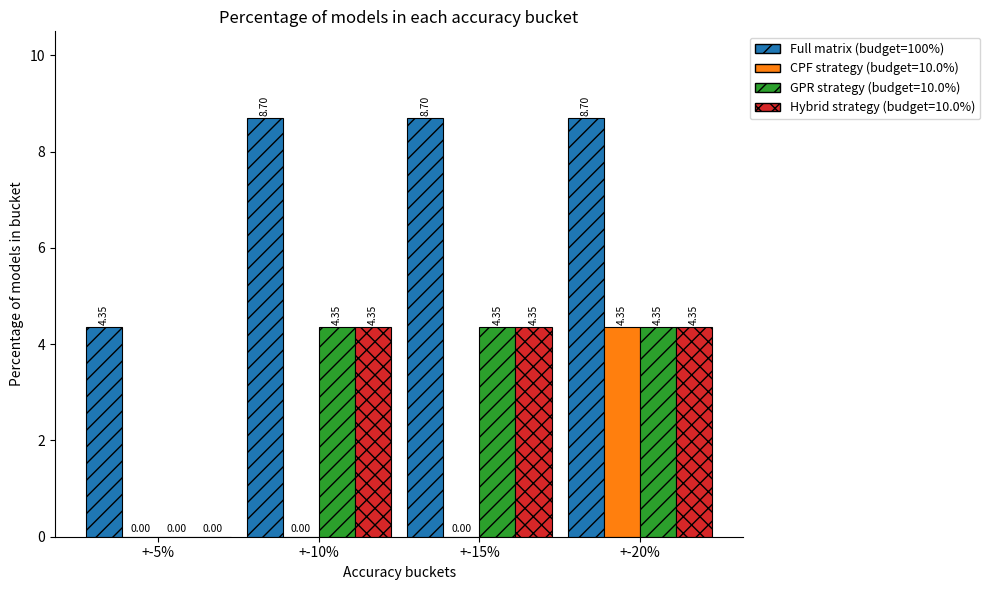

Which series has the largest total across all categories?

Full matrix (budget=100%)